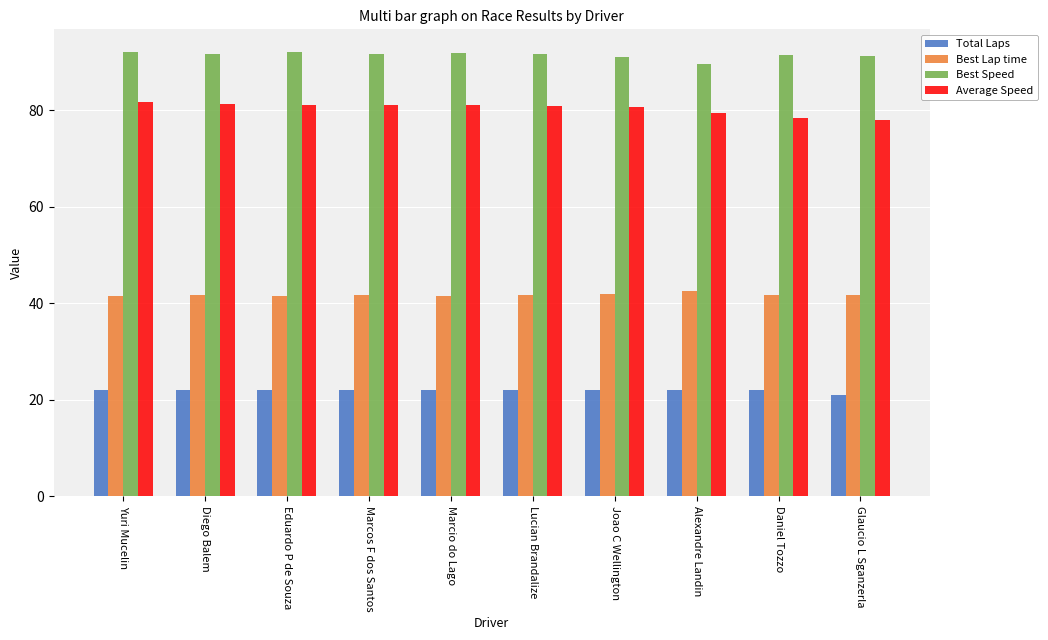

The Best Speed series shows 62.8 at Joao C Wellington. True or false?

False